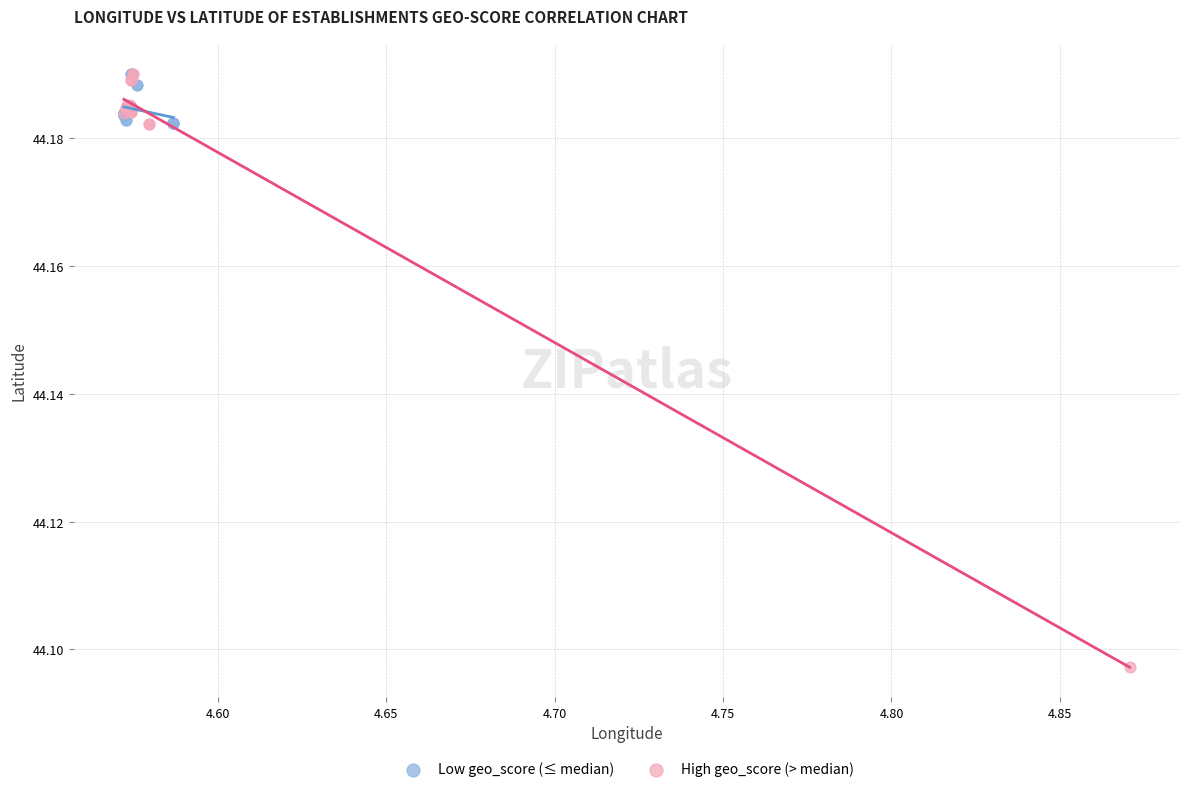

Which series has the largest Y range (max minus min)?

High geo_score (> median)